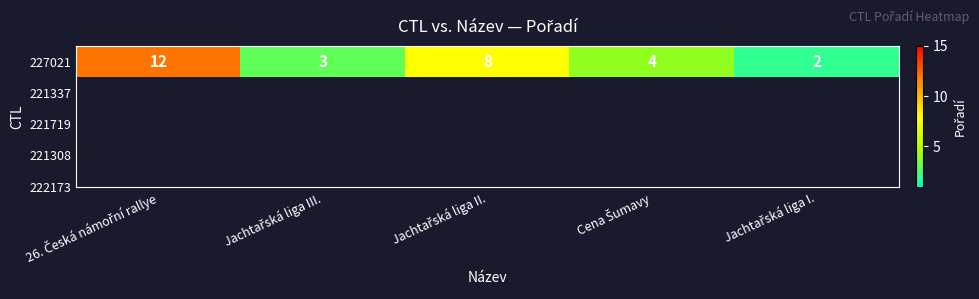

How many data points are less than 4?

2